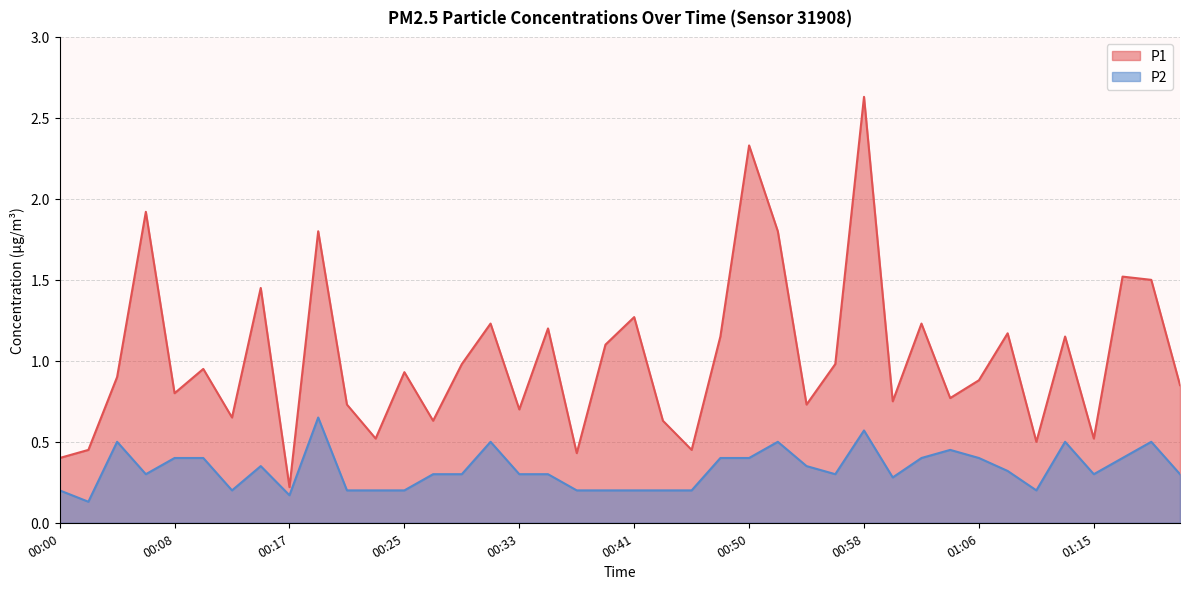

What position from the right is 00:44?

19